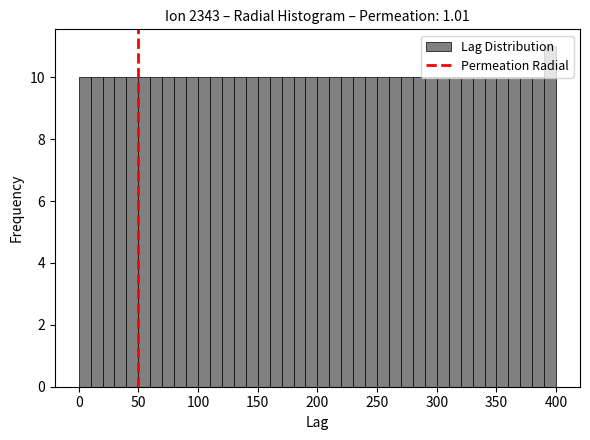

Read against the x-axis, roughly where is the centre of the tallest bar?

395